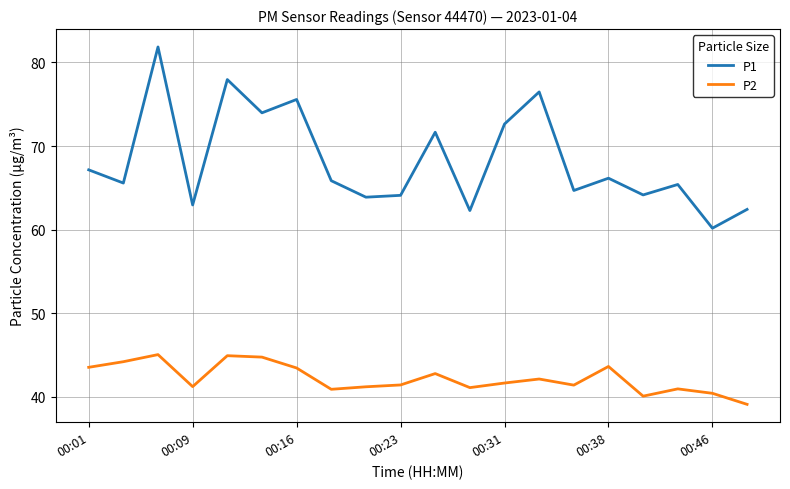

What are all the series names shown in the legend?

P1, P2